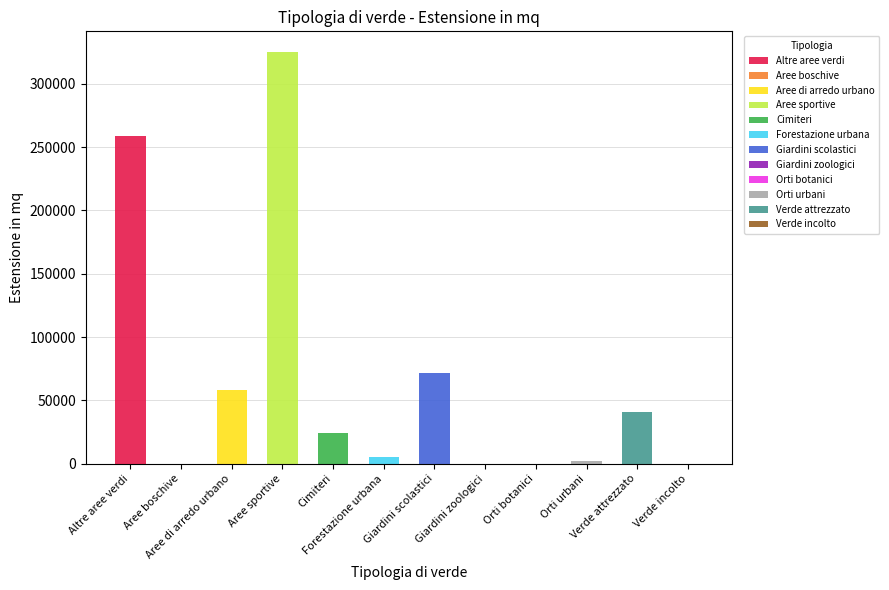

Reading left to right, list all the values displayed in this chart.

Altre aree verdi=259064	Aree boschive=0	Aree di arredo urbano=58449	Aree sportive=325102	Cimiteri=24348	Forestazione urbana=5000	Giardini scolastici=71578	Giardini zoologici=0	Orti botanici=0	Orti urbani=2121	Verde attrezzato=40558	Verde incolto=0